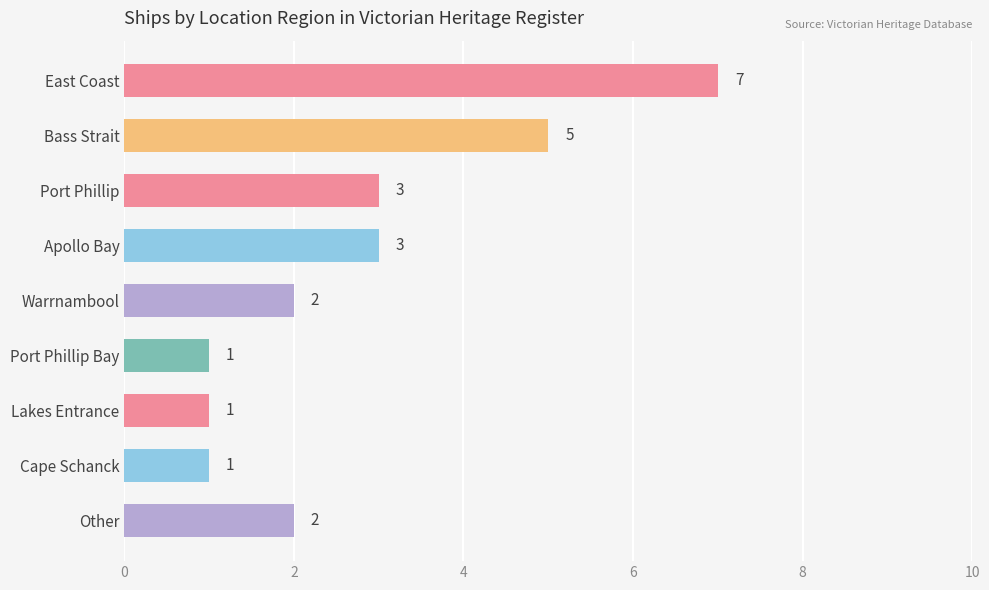

Reading bottom to top, extract all data points from this chart.

Other=2	Cape Schanck=1	Lakes Entrance=1	Port Phillip Bay=1	Warrnambool=2	Apollo Bay=3	Port Phillip=3	Bass Strait=5	East Coast=7